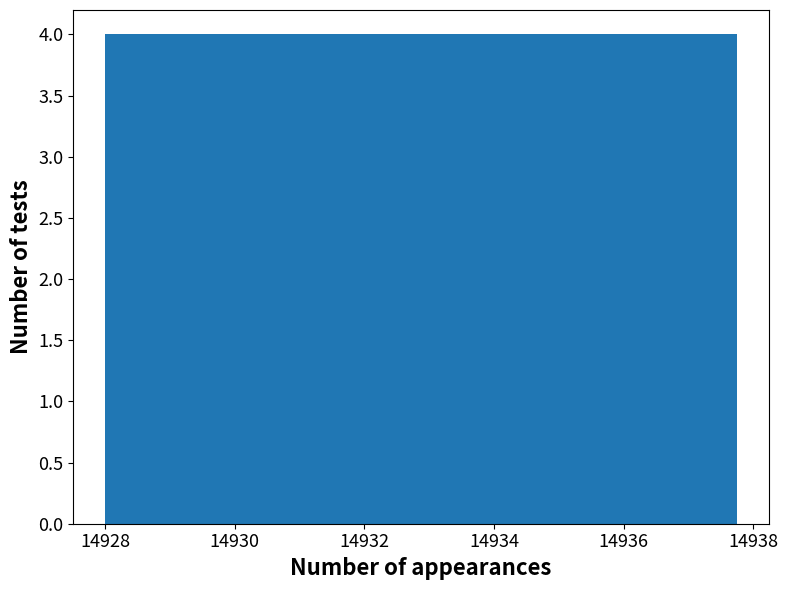

How tall is the bar that spans 14932.0 to 14932.8 on the x-axis? Neither the bar edges nor the heights are printed on the chart, so give them approximately, as read against the axes.

4